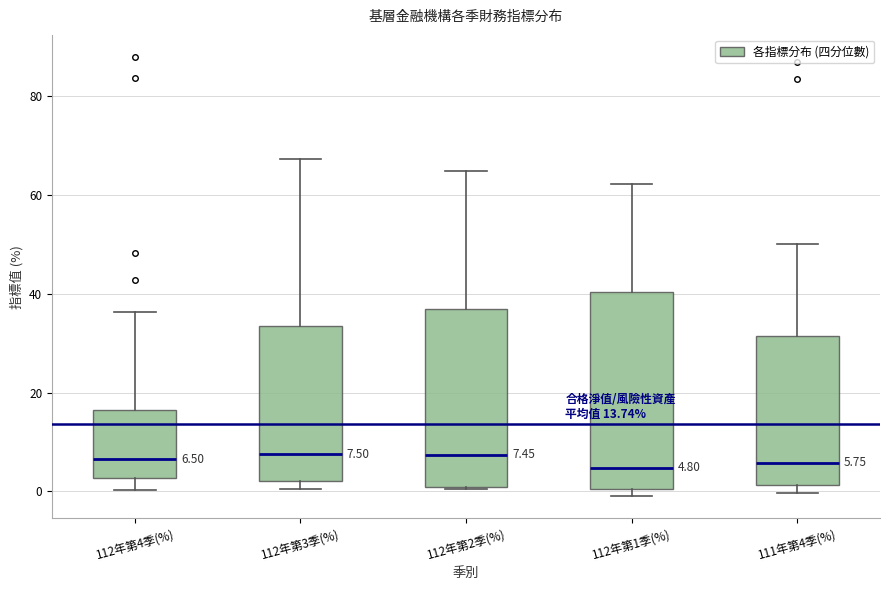

Which box is the tallest, from its lower edge to its upper edge?

112年第1季(%)